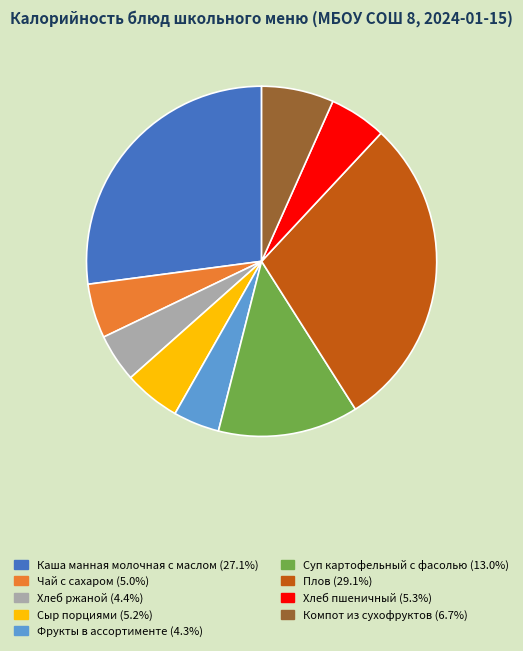

How many segments does this pie chart have?

9